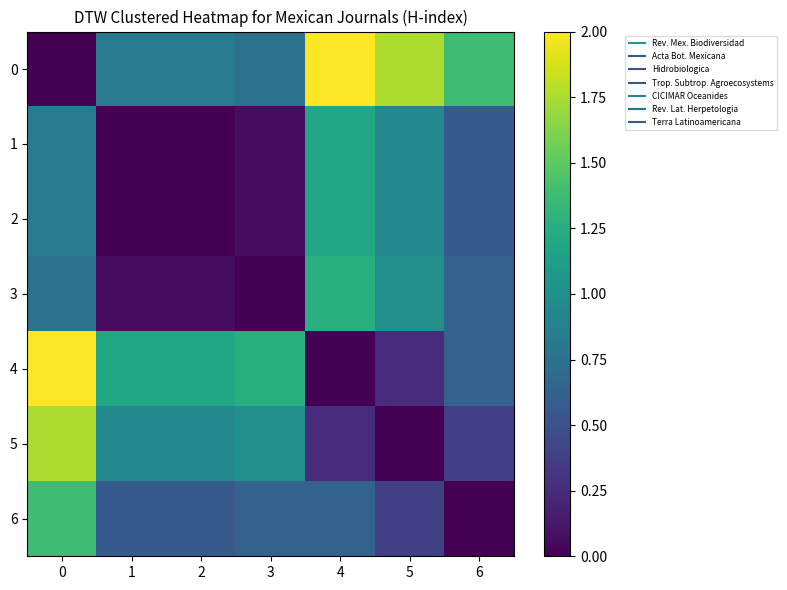

Reading left to right, list all the values displayed in this chart.

0: 0=0.0	1=0.8	2=0.8	3=0.8	4=2.0	5=1.8	6=1.4
1: 0=0.8	1=0.0	2=0.0	3=0.1	4=1.2	5=0.9	6=0.6
2: 0=0.8	1=0.0	2=0.0	3=0.1	4=1.2	5=0.9	6=0.6
3: 0=0.8	1=0.1	2=0.1	3=0.0	4=1.2	5=1.0	6=0.6
4: 0=2.0	1=1.2	2=1.2	3=1.2	4=0.0	5=0.2	6=0.6
5: 0=1.8	1=0.9	2=0.9	3=1.0	4=0.2	5=0.0	6=0.4
6: 0=1.4	1=0.6	2=0.6	3=0.6	4=0.6	5=0.4	6=0.0